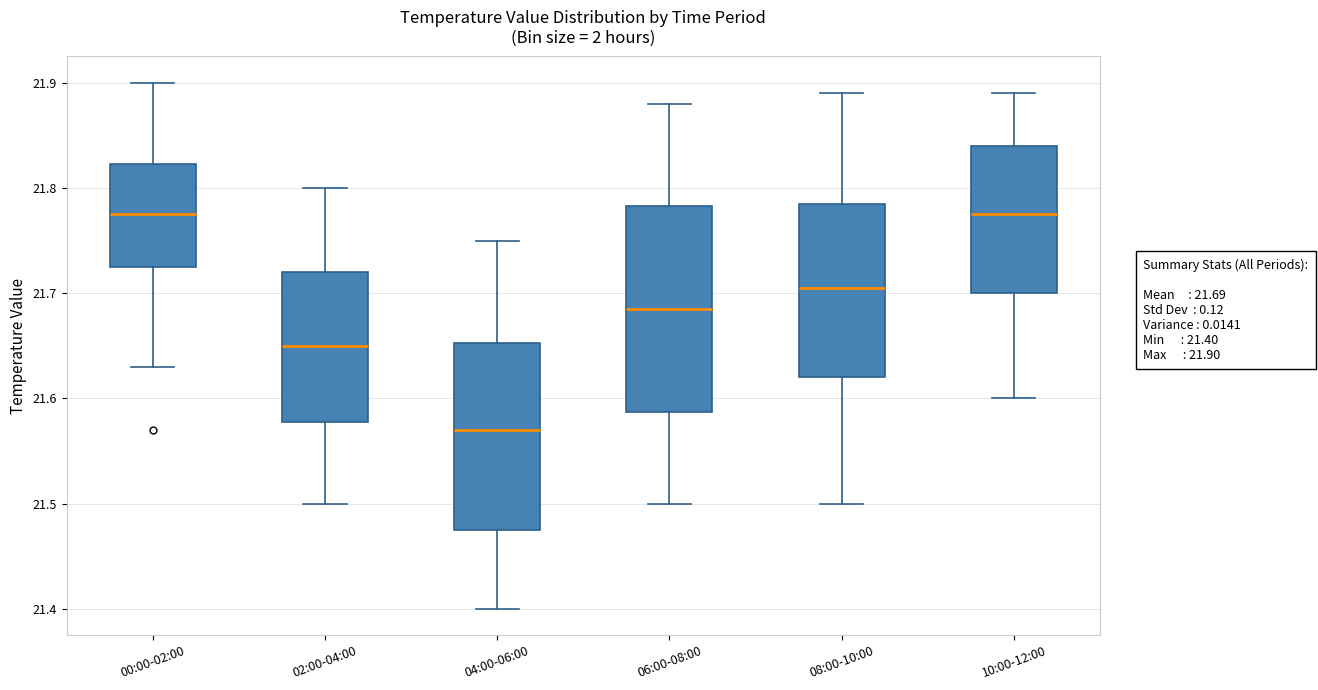

Which box's median line is the lowest?

04:00-06:00